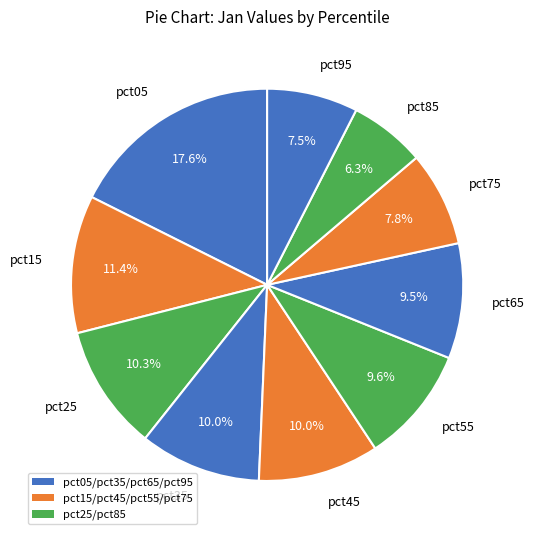

What is the total percentage of pct75 and pct95?

15.3%